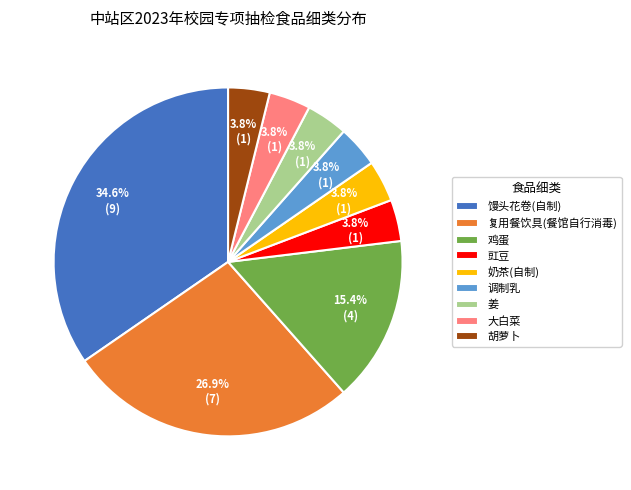

Combined, do 胡萝卜 and 调制乳 account for over 50%?

No